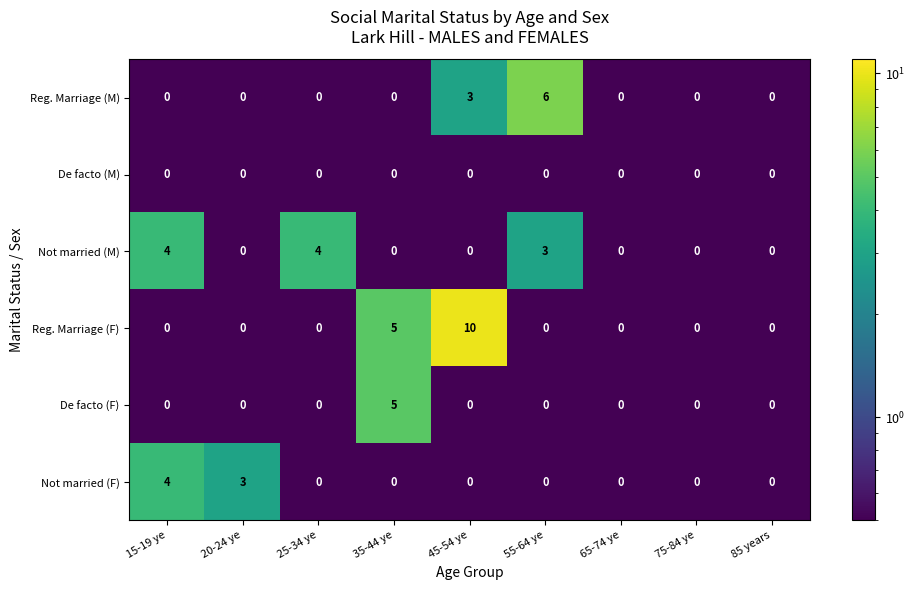

How many Not married (F) values are between 0 and 1?

7